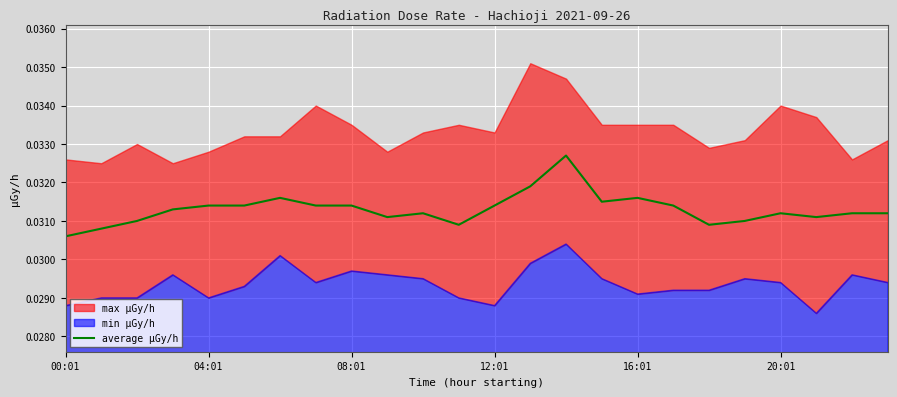

At which label does average μGy/h reach its minimum?

00:01